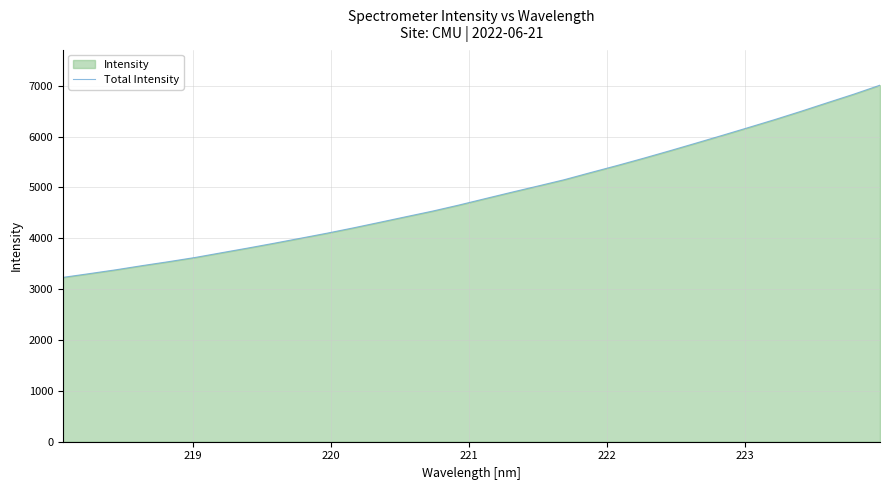

What is the difference between the maximum and minimum values?

3779.9